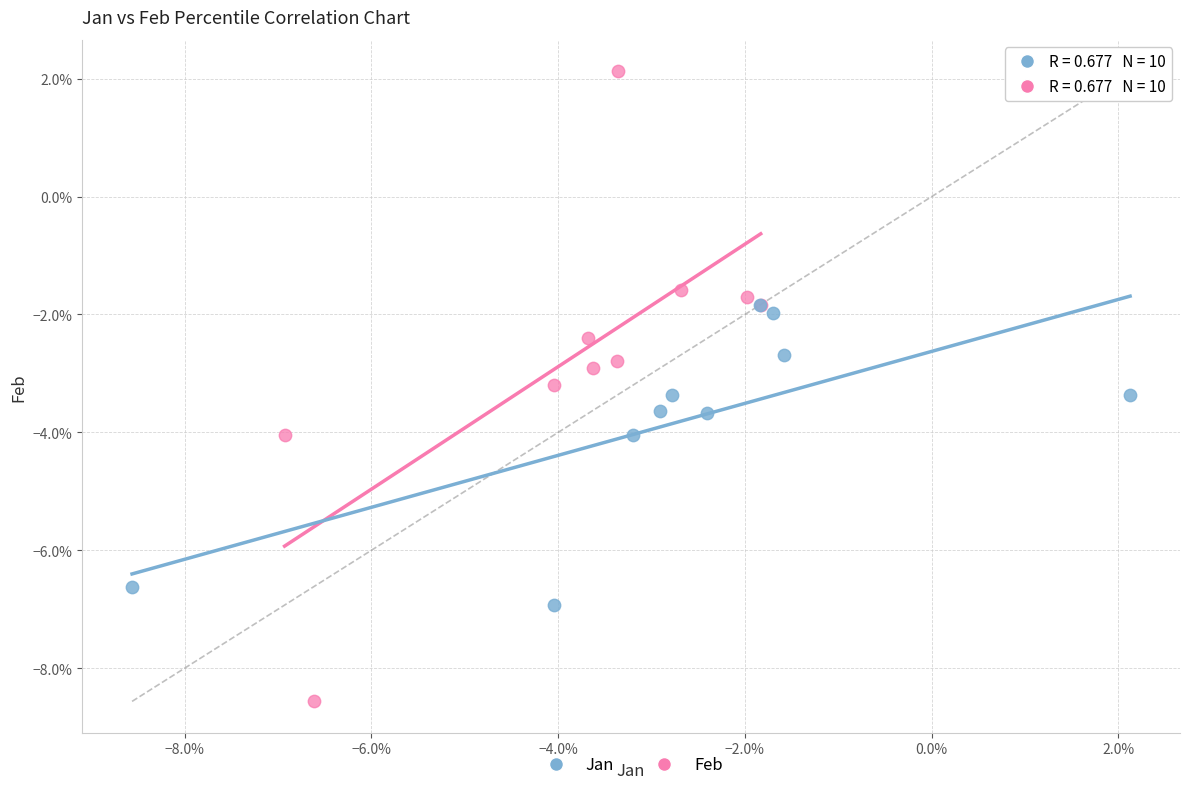

What are all the series names shown in the legend?

Jan, Feb